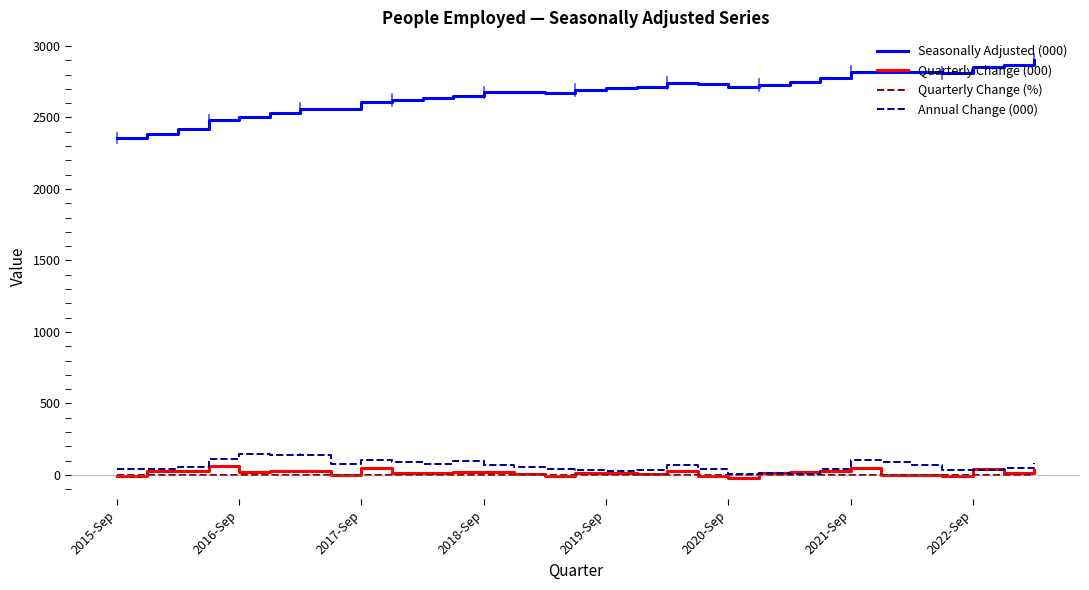

Which series has the widest spread of values?

Seasonally Adjusted (000)